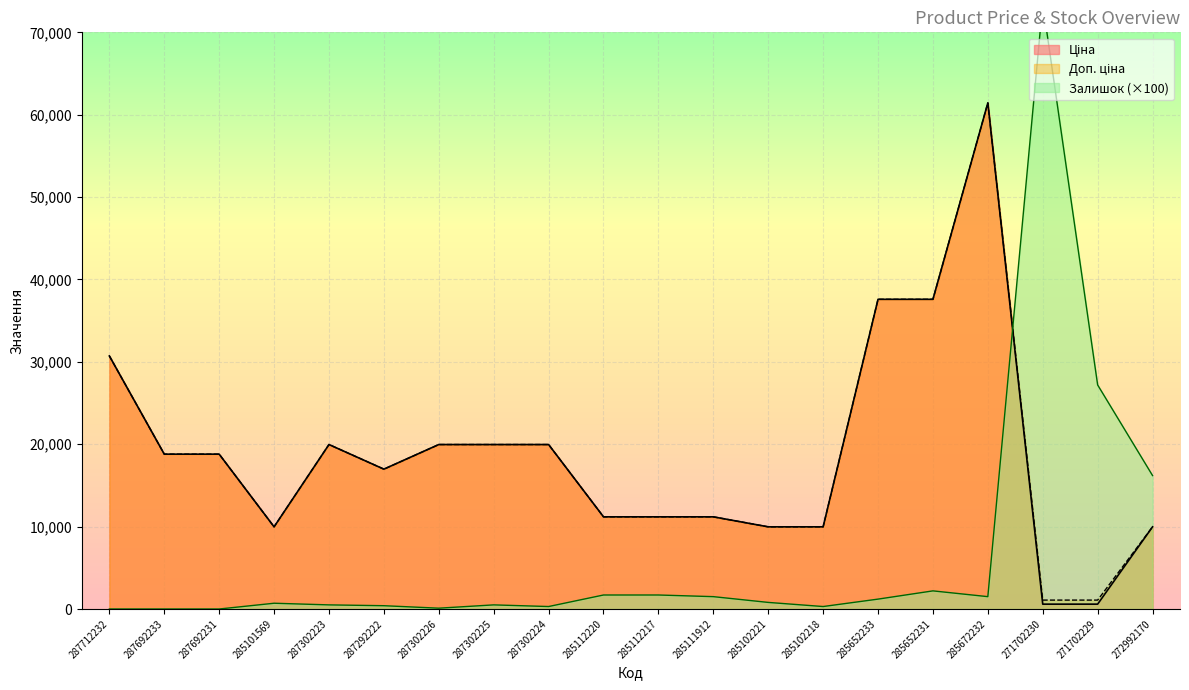

True or false: Доп. ціна and Ціна intersect in this chart.

False